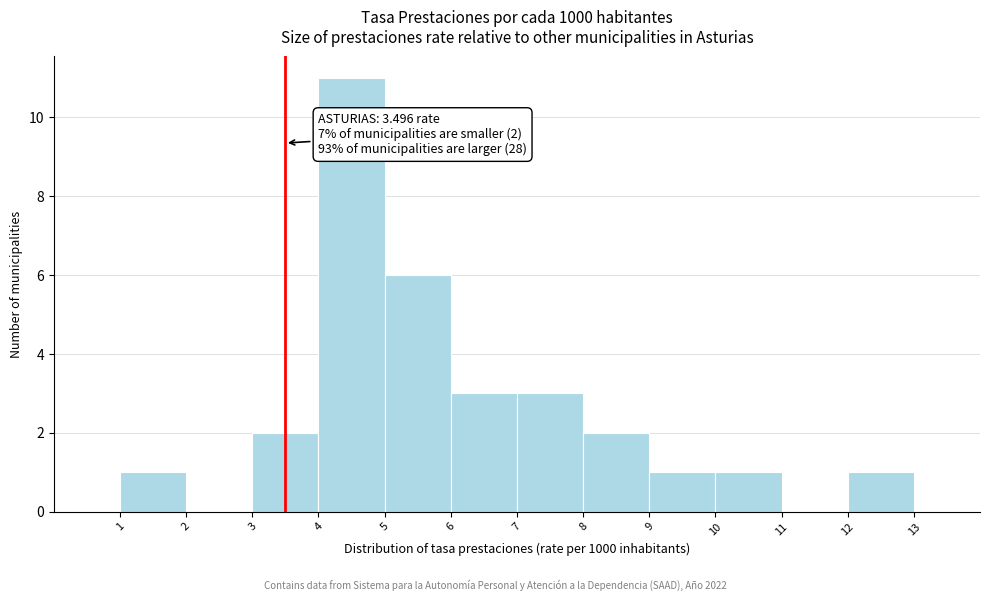

Over which range of the x-axis is the bar tallest?

4 to 5